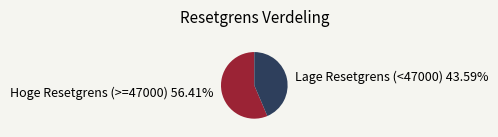

To the nearest percent, what is the average slice percentage?

50%